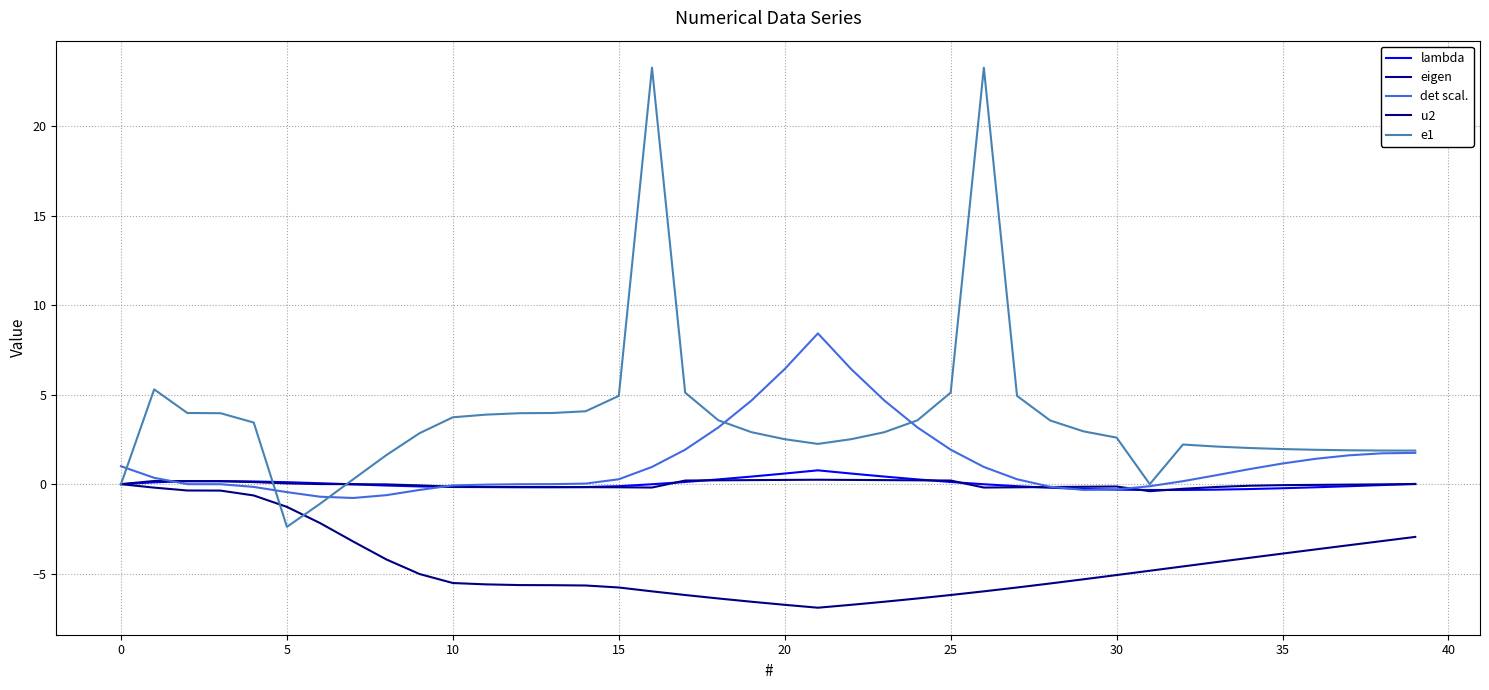

What is the difference between the second highest and second lowest values in the det scal. series?

7.1